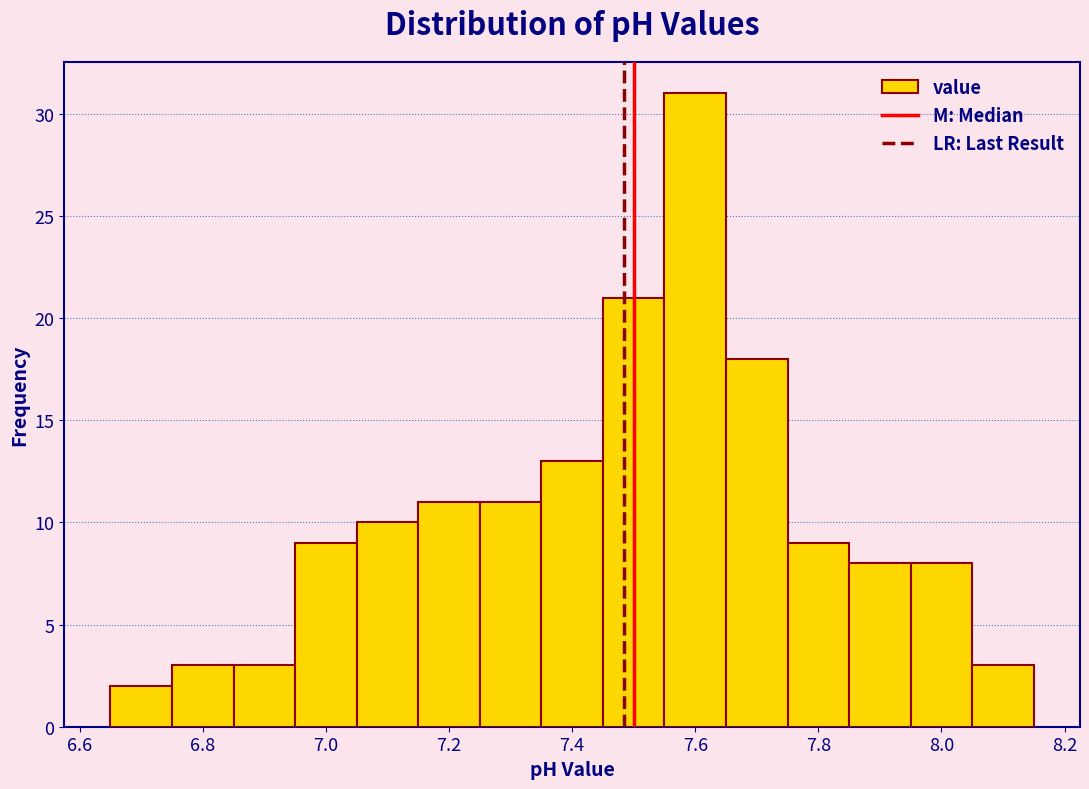

Over which range of the x-axis is the bar tallest?

7.55 to 7.65